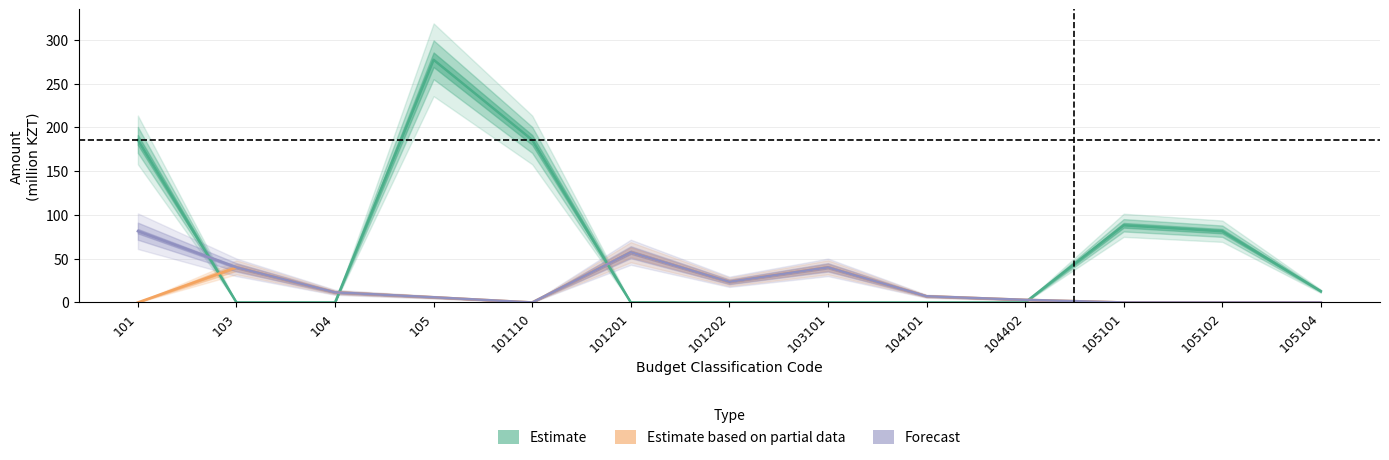

What is the total value across all series at 104402?

6.0